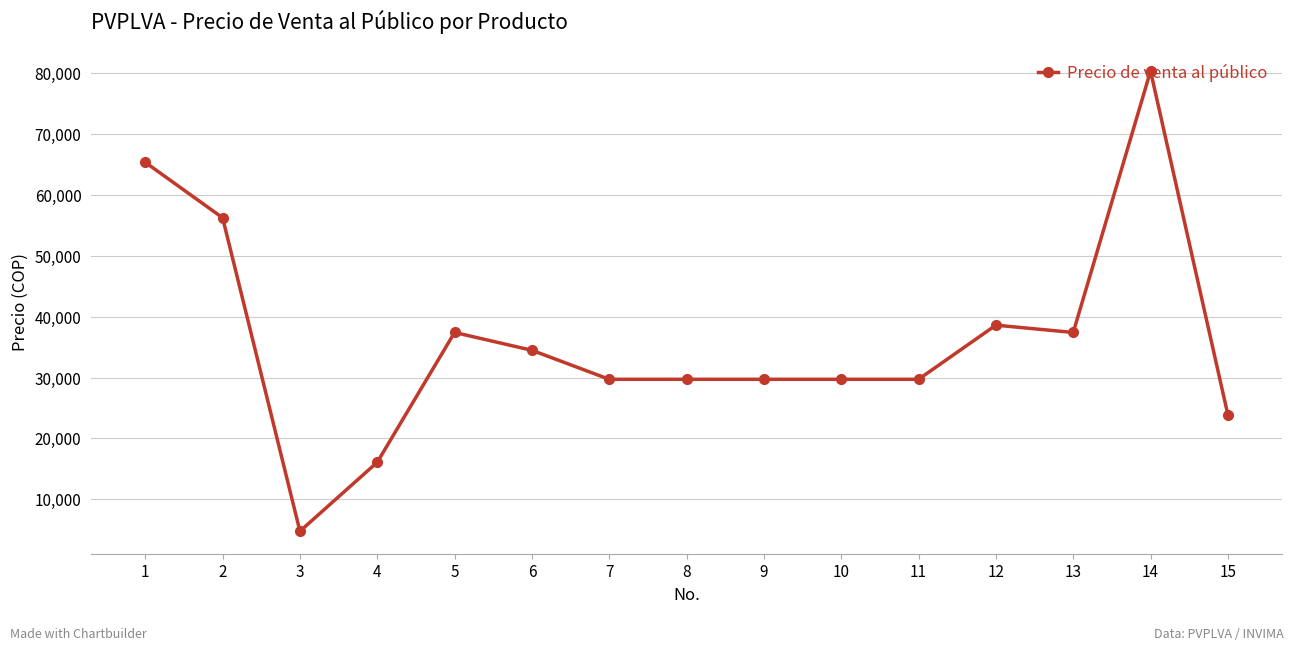

What is the value of the 6th point from the left?

34476.7